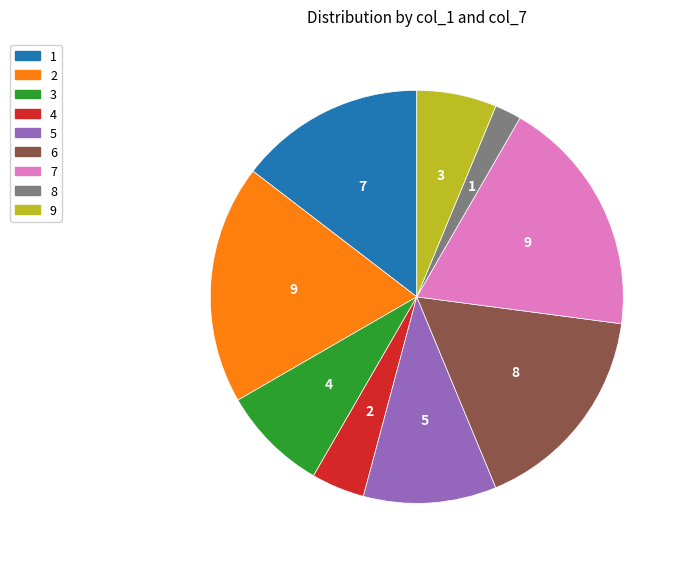

Which category has the biggest portion of the pie?

2